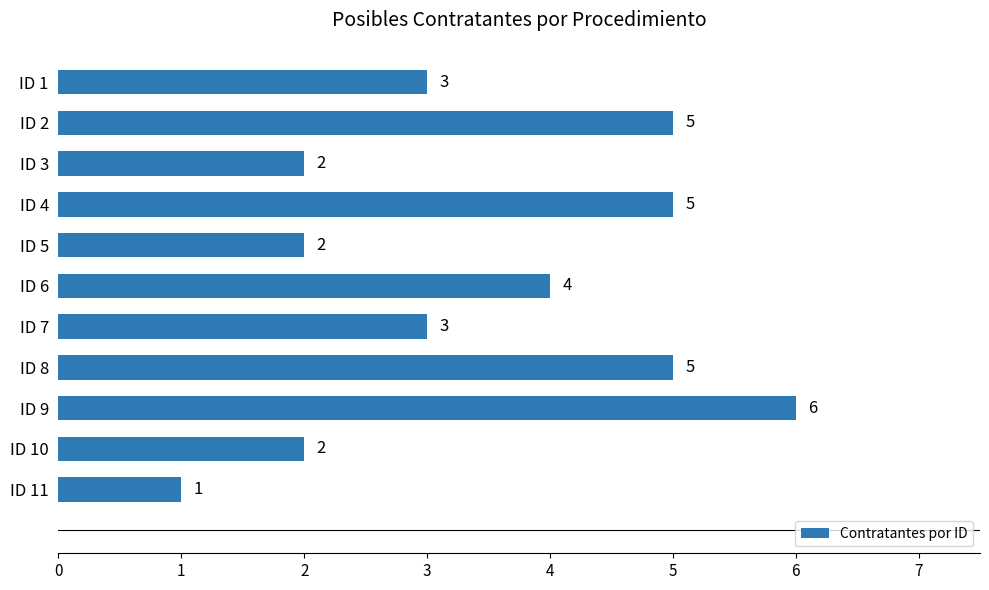

What is the change in value from ID 8 to ID 9?

+1